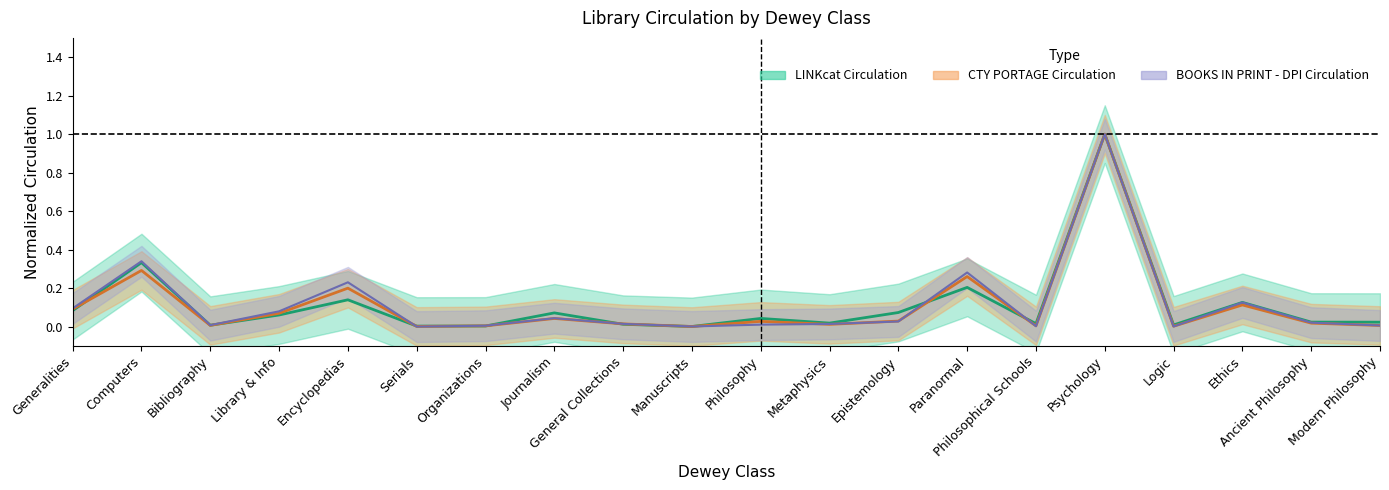

The LINKcat Circulation series shows 0.0 at Philosophy. True or false?

True